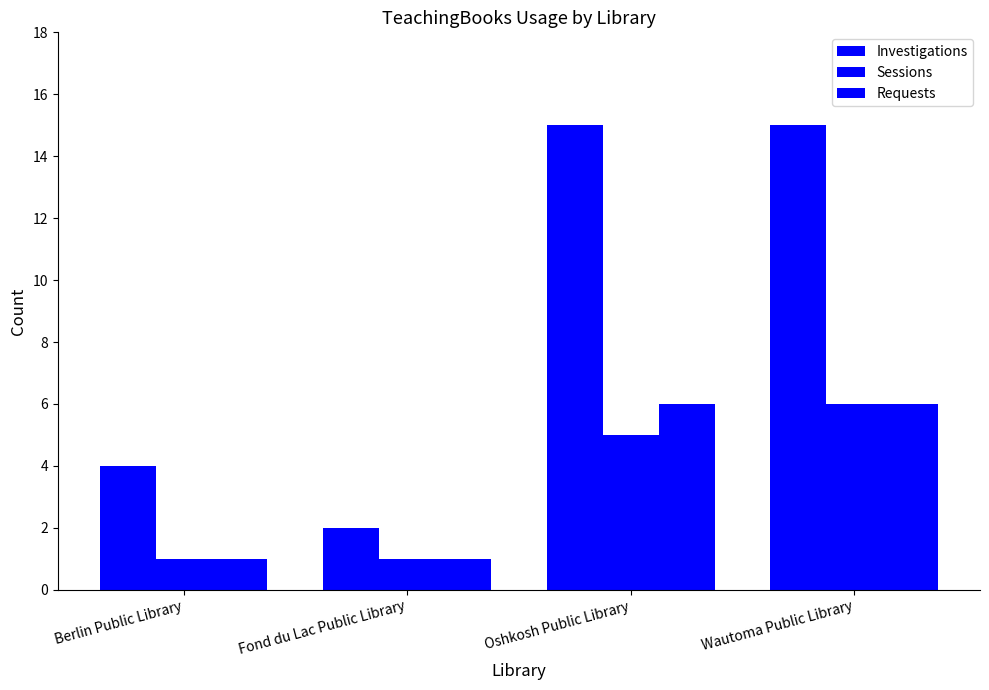

Count the number of data series in this chart.

3